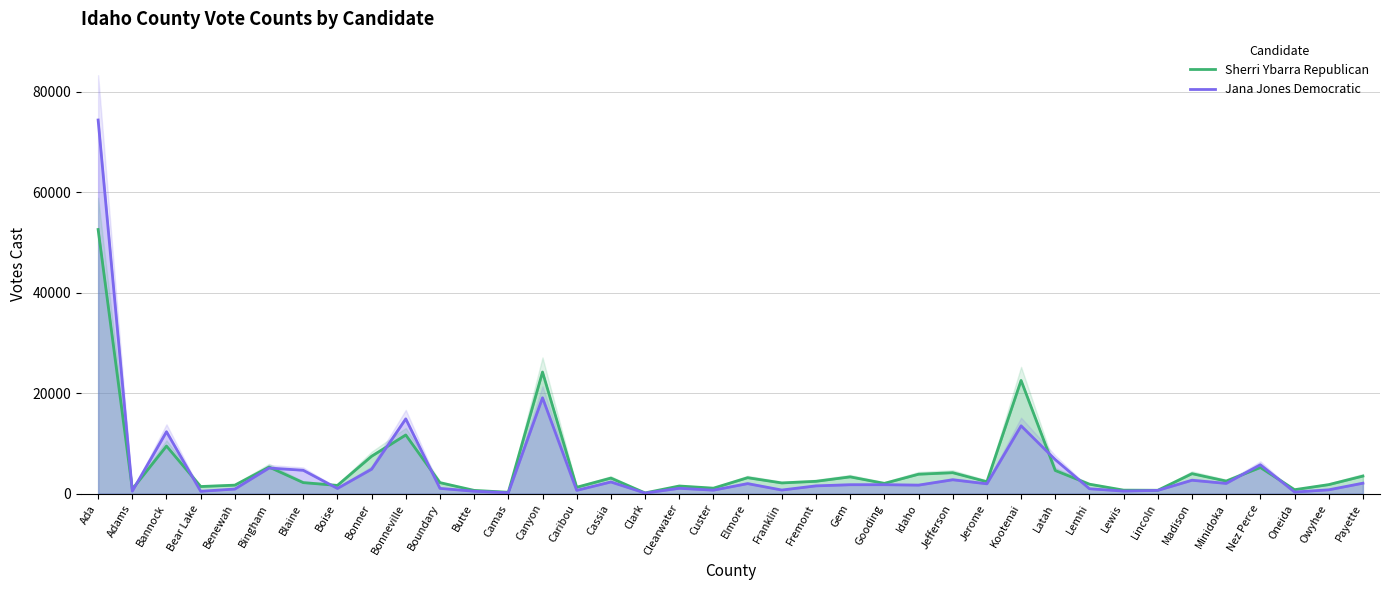

At how many categories does at least one series exceed 53833?

1